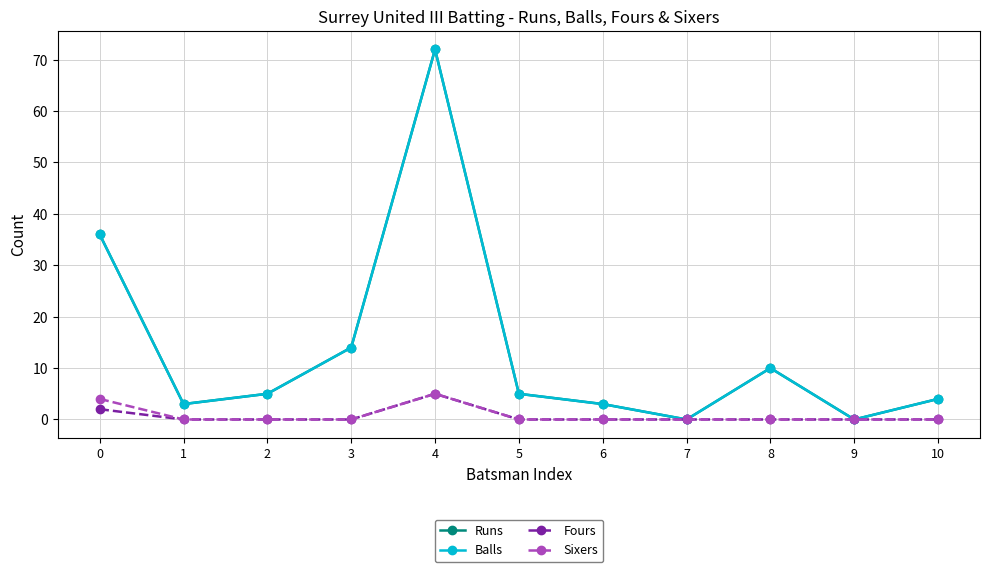

Count the number of data series in this chart.

4